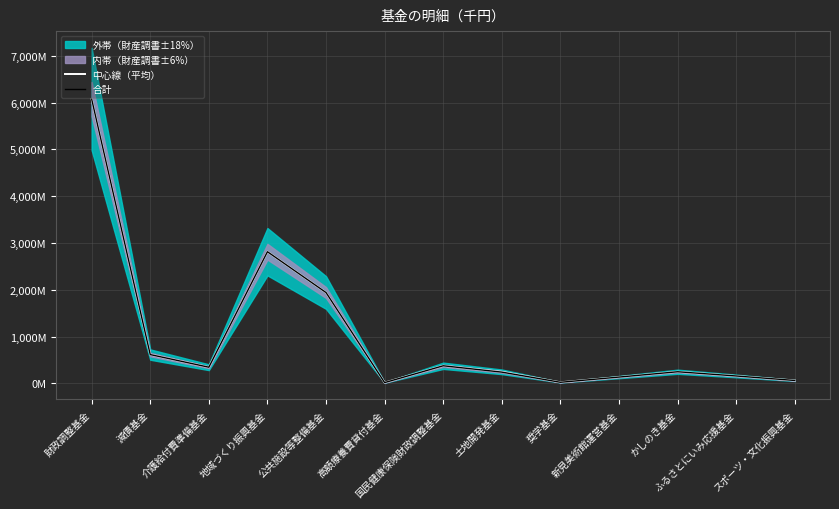

Is it true that 中心線（平均） equals 1939816 at 公共施設等整備基金?

True